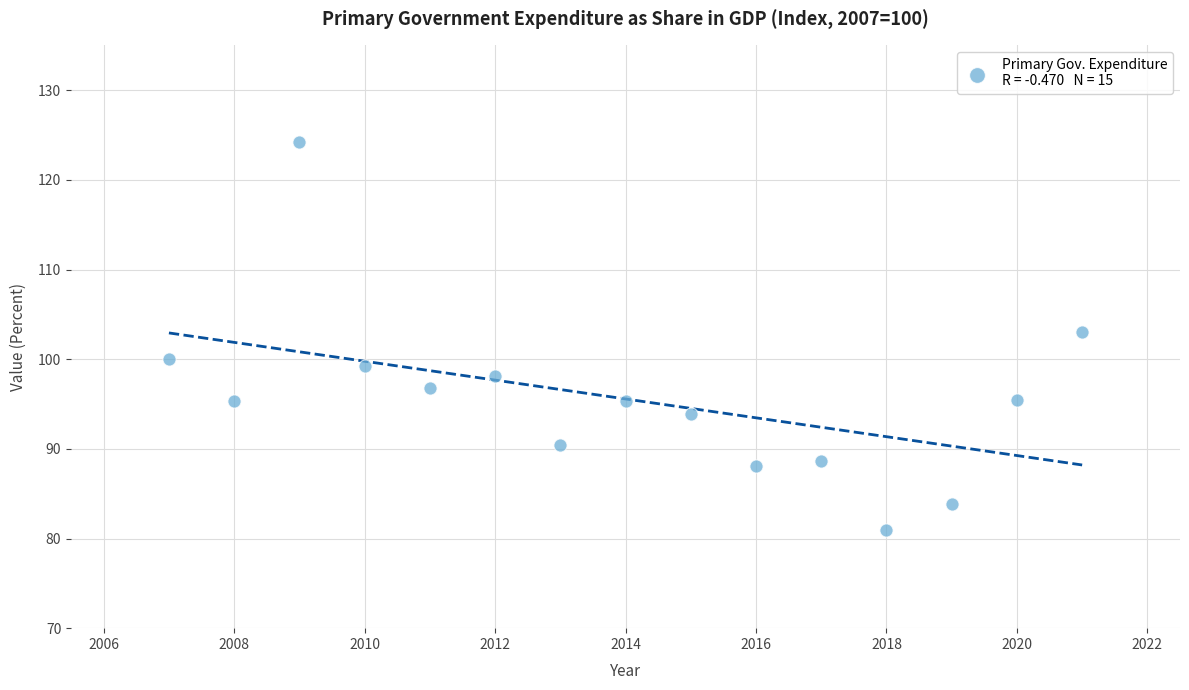

What is the range of Y values (max minus min)?

43.2